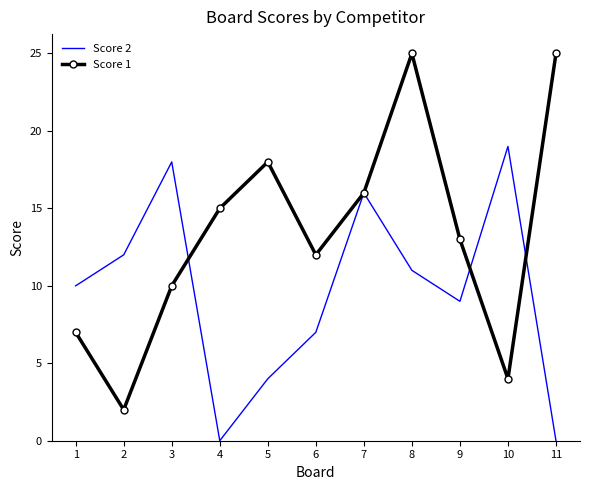

Which series has the largest range (max minus min)?

Score 1